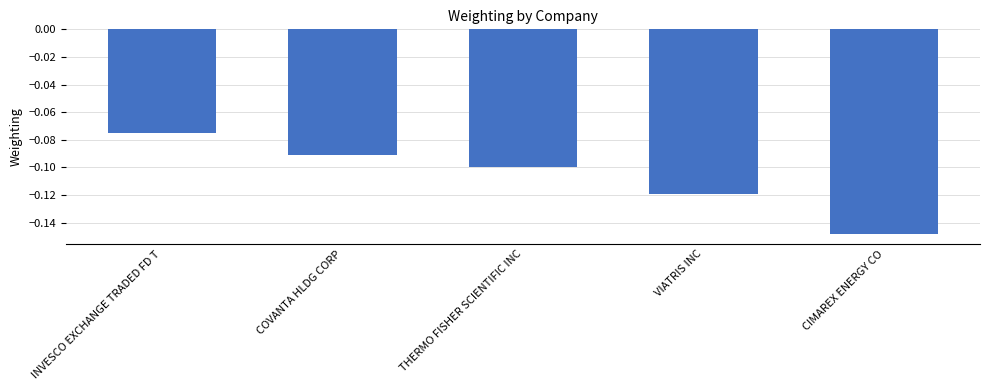

Where is the data nearest to the value 0?

INVESCO EXCHANGE TRADED FD T